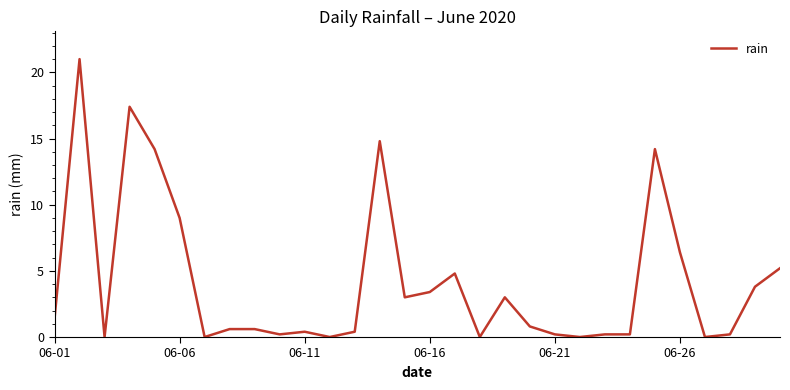

Does the chart have visible grid lines?

No